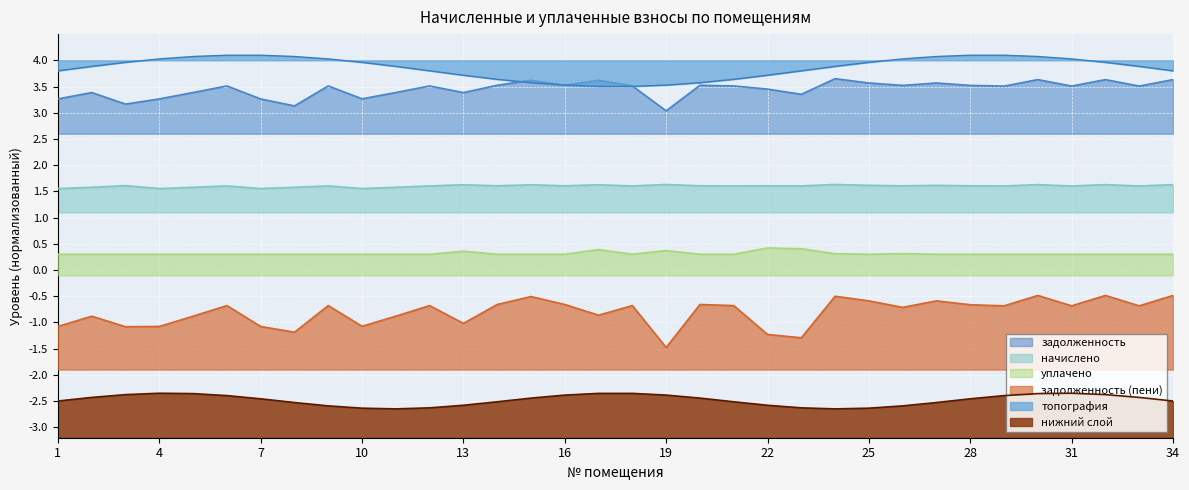

Which series changed the most between 19 and 33?

задолженность (пени)